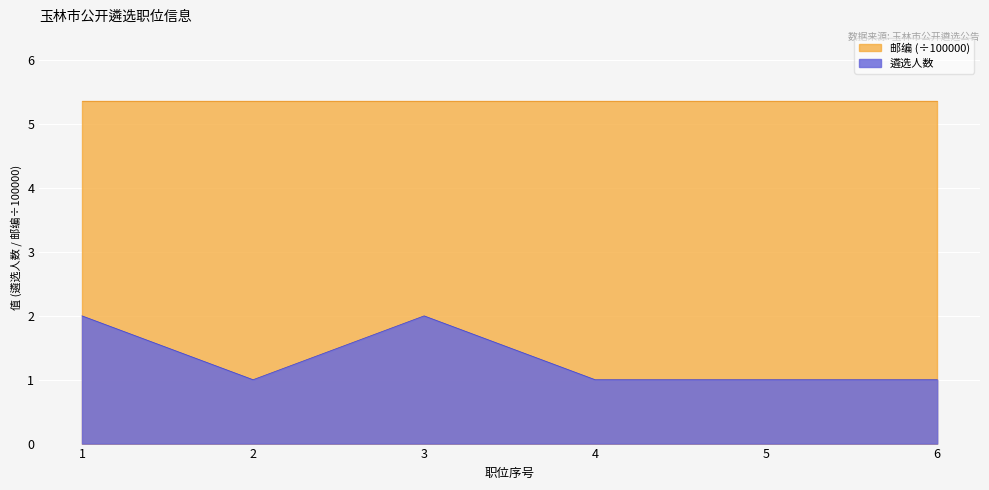

What is the maximum value shown in the chart?

5.4